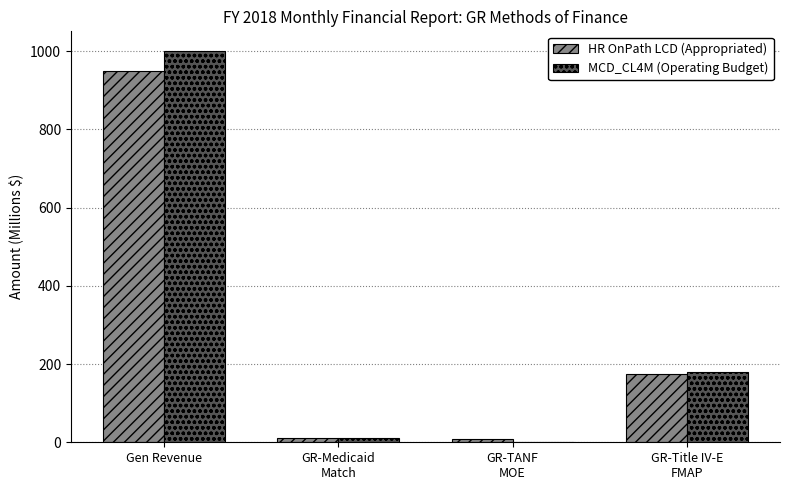

At which category is the sum across all series the highest?

Gen Revenue